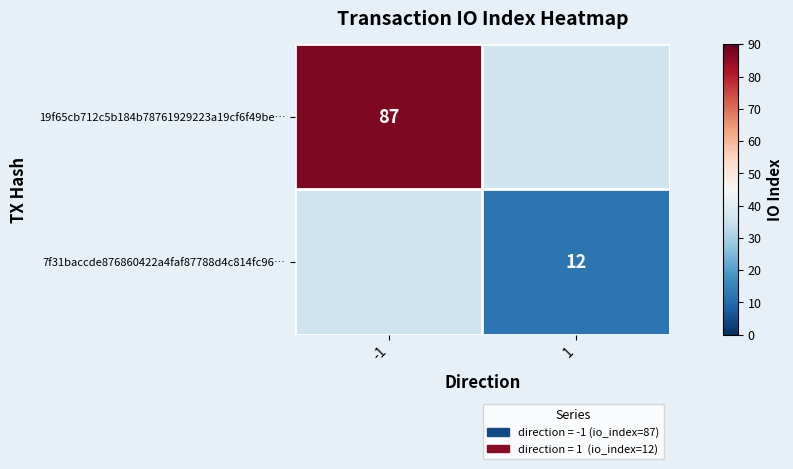

Which has a higher value, 1 or -1?

-1